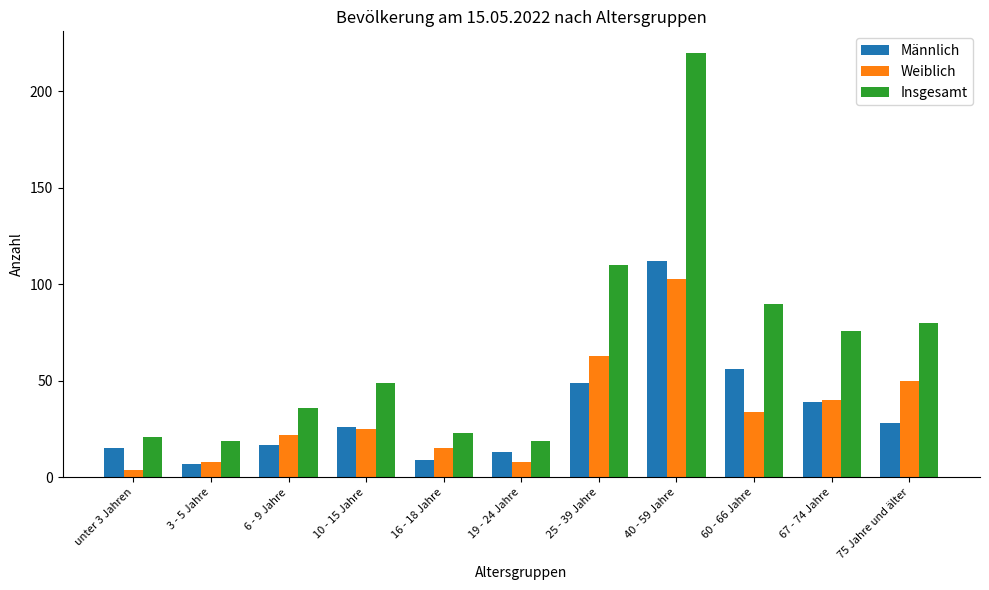

What position from the left is 19 - 24 Jahre?

6